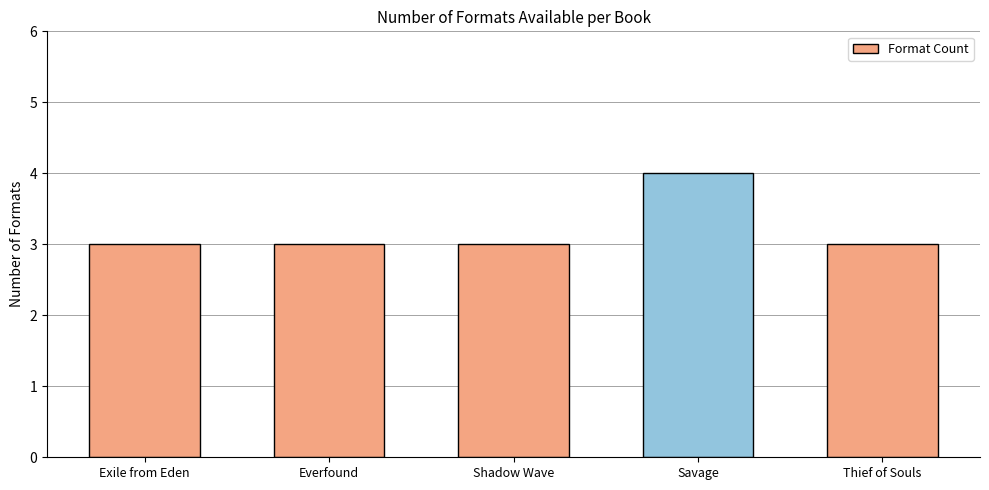

Read the value at Shadow Wave.

3